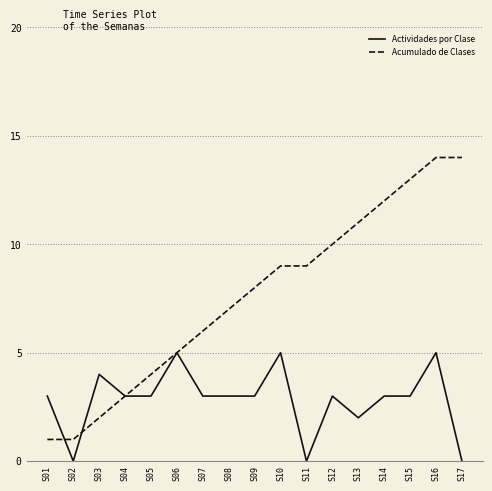

What is the difference between the highest and lowest values at S16?

9